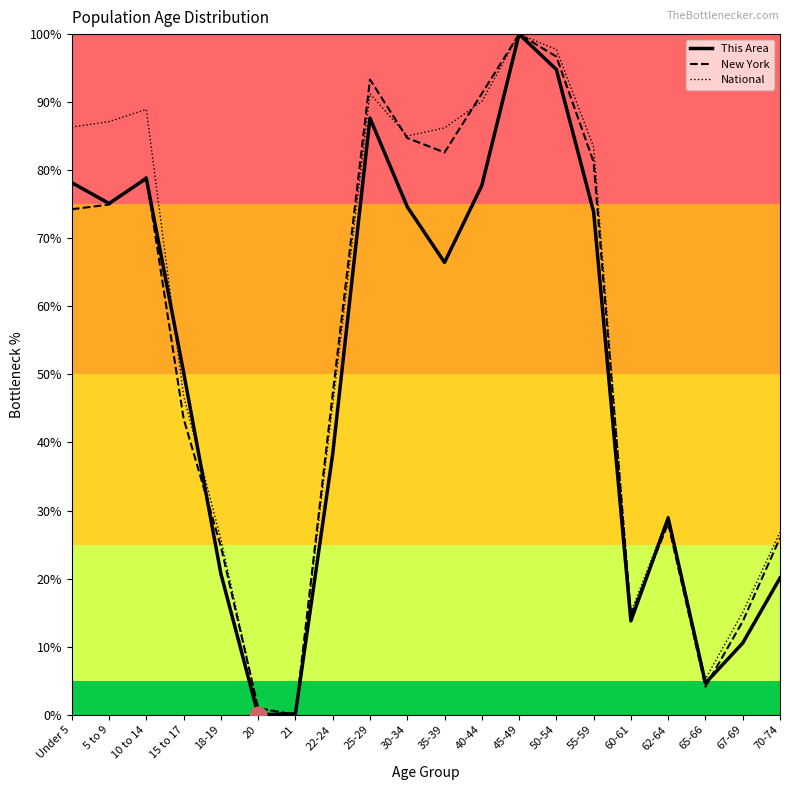

Between 30-34 and 67-69, which series saw the biggest shift?

New York